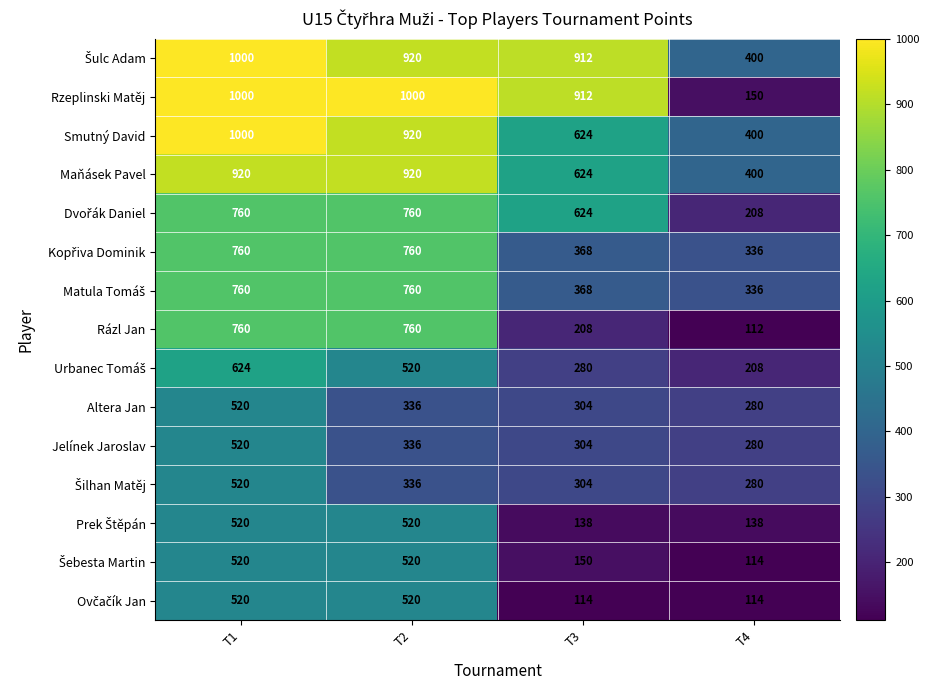

What is the spread (max minus min) of values at T3?

798